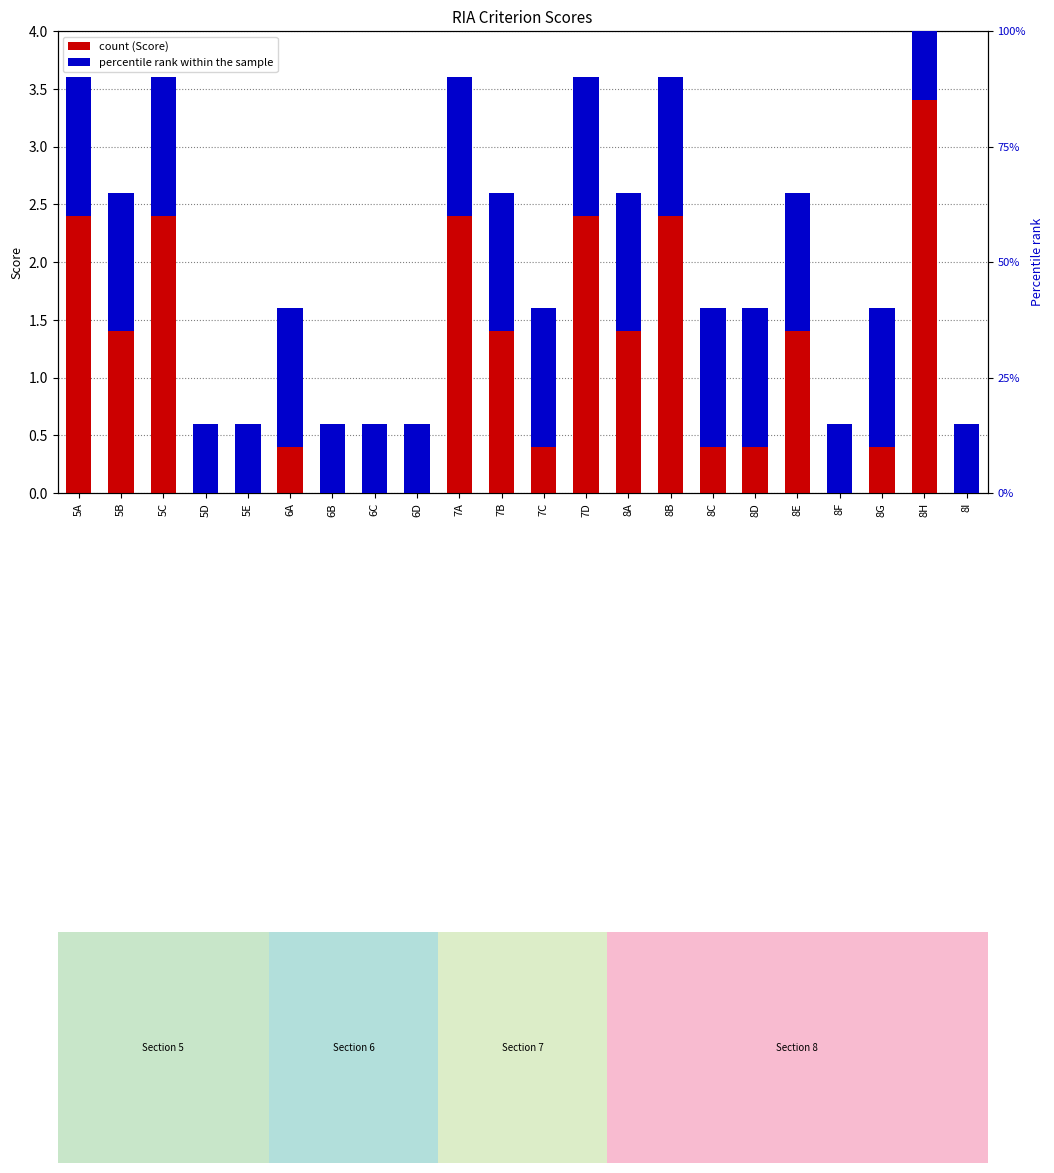

Rank the categories by Score value from highest to lowest.

8H, 5A, 5C, 7A, 7D, 8B, 5B, 7B, 8A, 8E, 6A, 7C, 8C, 8D, 8G, 5D, 5E, 6B, 6C, 6D, 8F, 8I